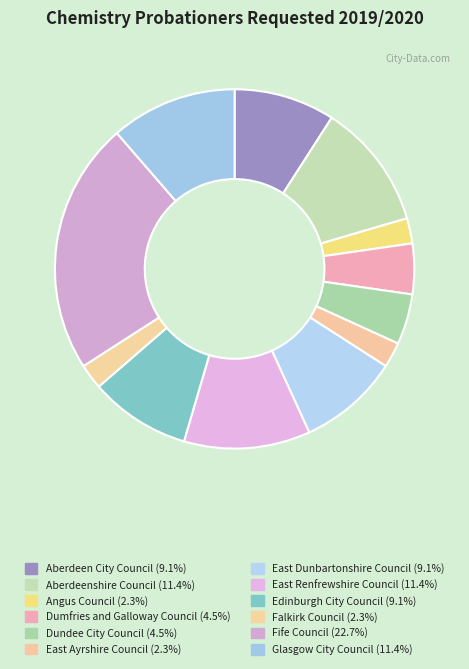

To the nearest percent, what percentage of the pie is Falkirk Council?

2%